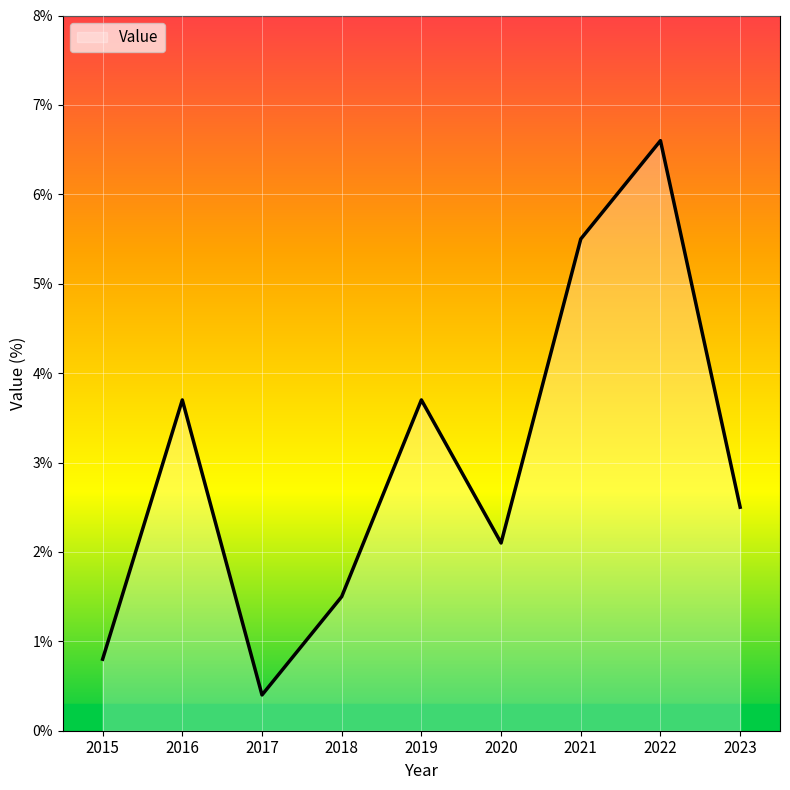

At which category does the chart reach its peak across all series?

2022